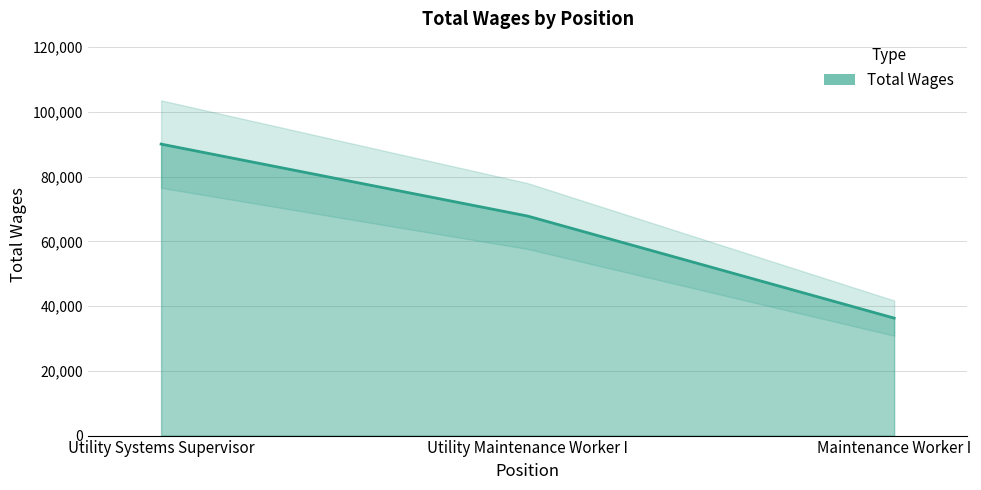

The value at Utility Systems Supervisor is 37912. True or false?

False